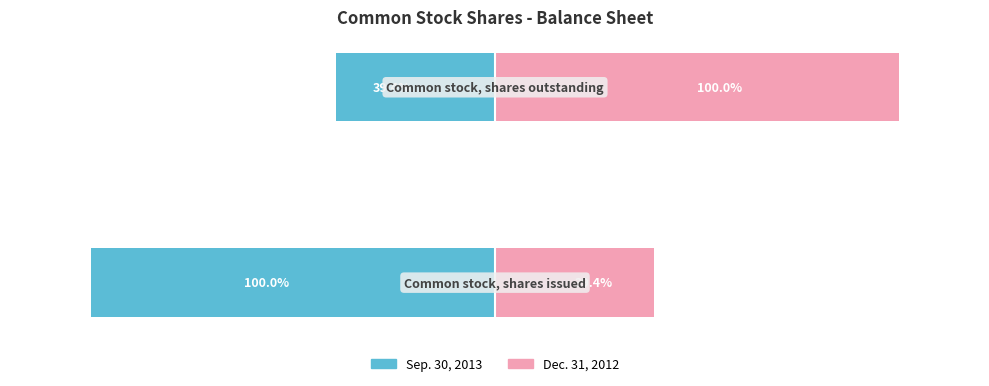

What is the sum of all Sep. 30, 2013 values?

-139.4